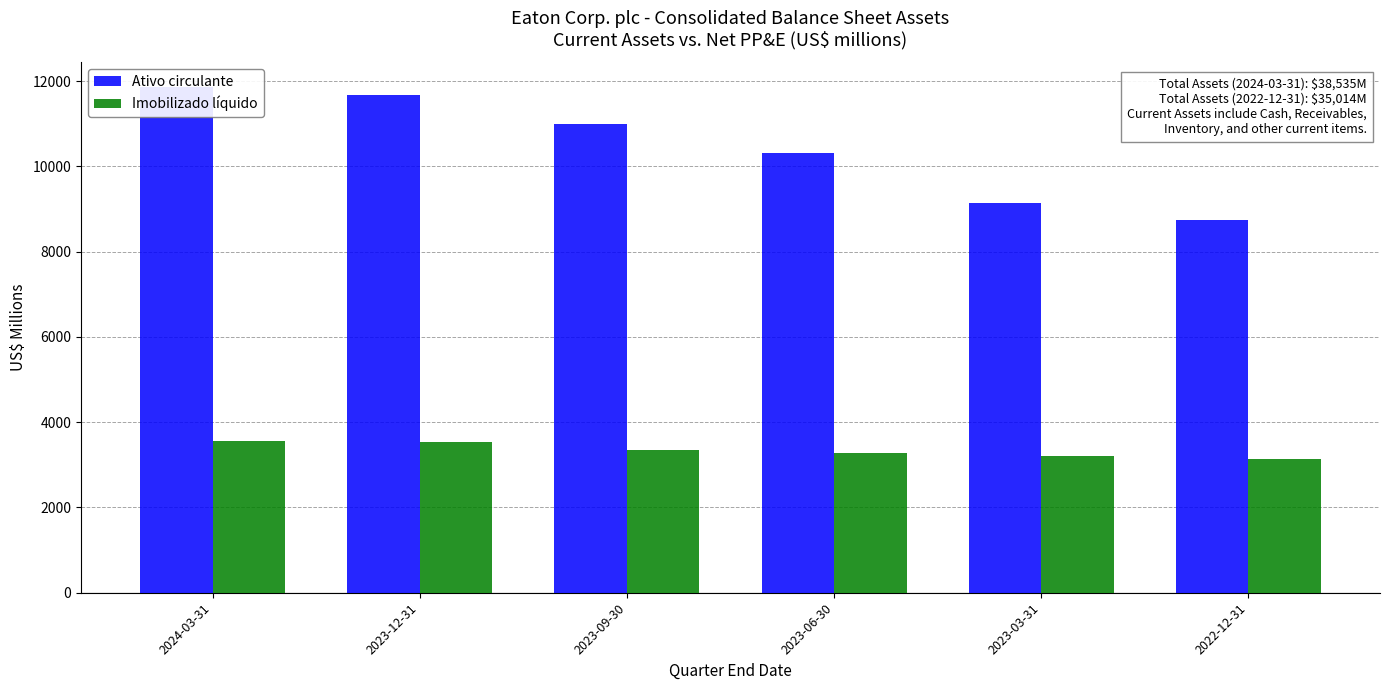

What is the value of the Ativo circulante bar at the 6th from the left?

8746